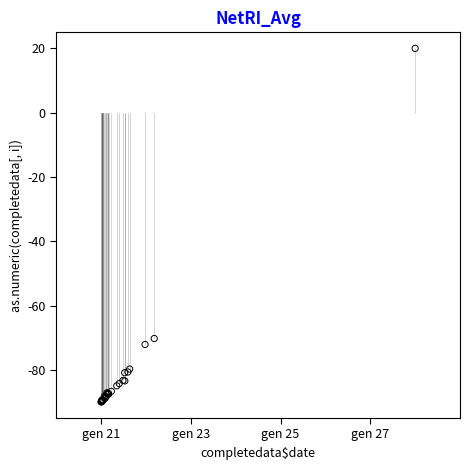

What Y value in the scatter plot is closest to -35?

-70.3